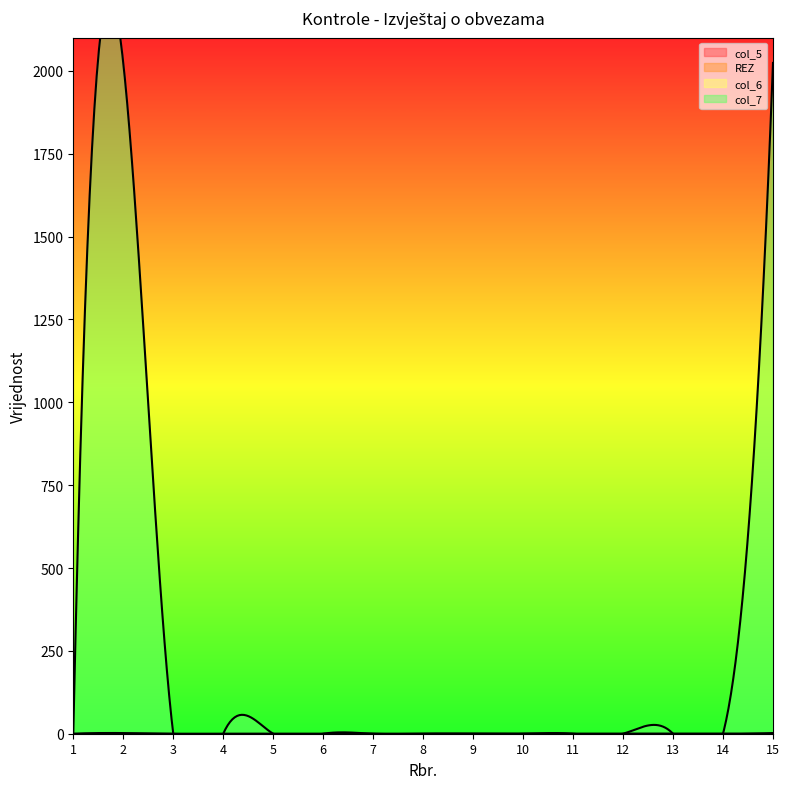

List the labels in order of col_7 value, smallest first.

1, 3, 4, 5, 6, 7, 8, 9, 10, 11, 12, 13, 14, 2, 15